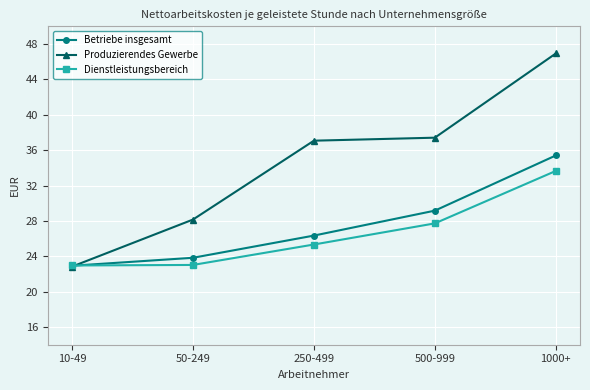

After their last crossing, which series has the higher values: Dienstleistungsbereich or Betriebe insgesamt?

Betriebe insgesamt